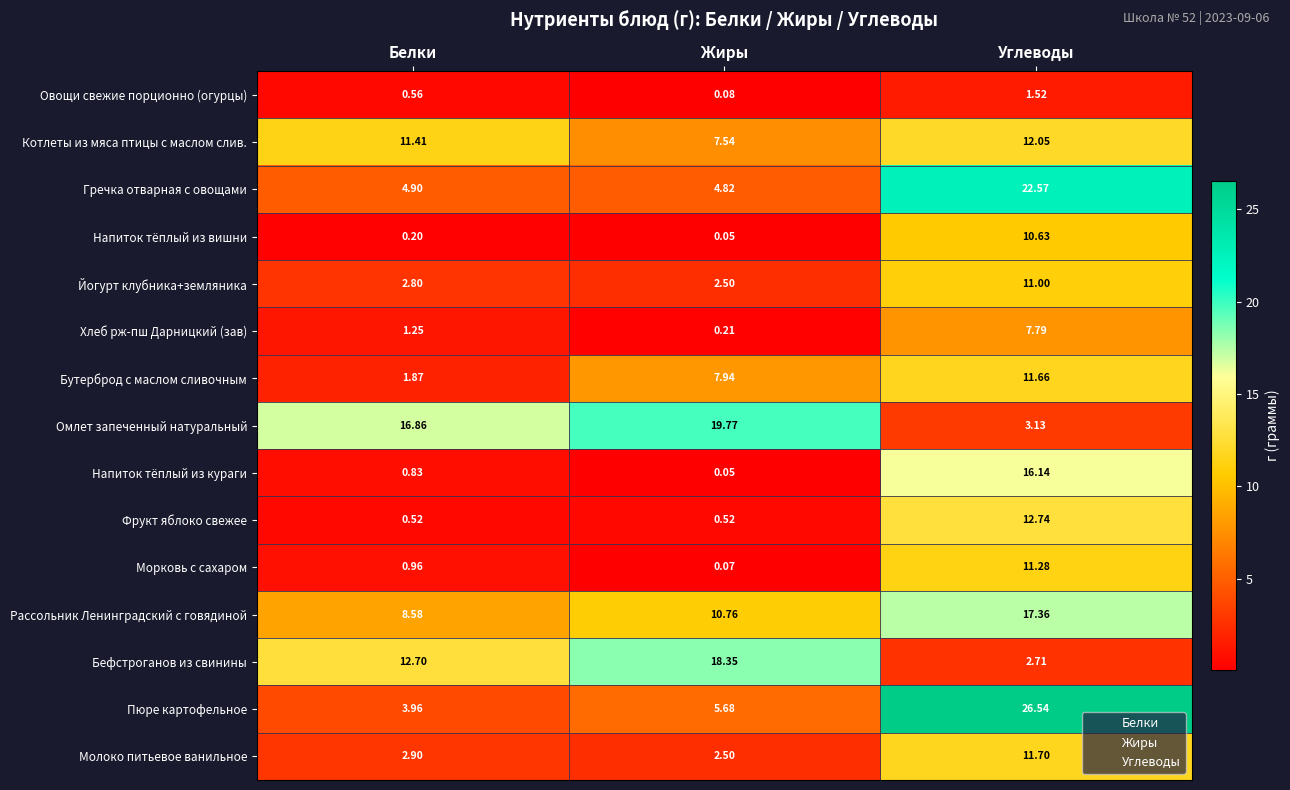

Rank the series by their maximum value, from highest to lowest.

Пюре картофельное, Гречка отварная с овощами, Омлет запеченный натуральный, Бефстроганов из свинины, Рассольник Ленинградский с говядиной, Напиток тёплый из кураги, Фрукт яблоко свежее, Котлеты из мяса птицы с маслом слив., Молоко питьевое ванильное, Бутерброд с маслом сливочным, Морковь с сахаром, Йогурт клубника+земляника, Напиток тёплый из вишни, Хлеб рж-пш Дарницкий (зав), Овощи свежие порционно (огурцы)